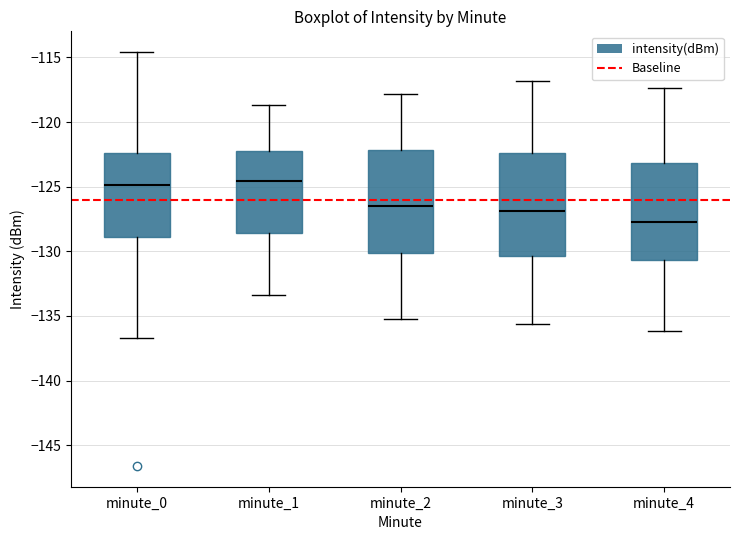

Reading left to right, transcribe this box plot: for each box, give where its median line is, the range the box spans, and where its two whiskers end, as read against the y-axis. The values are not printed on the chart, so give them approximately, as read against the axis.

minute_0: median -125.0, box -129.0 to -122.5, whiskers -136.5 to -114.5
minute_1: median -124.5, box -128.5 to -122.0, whiskers -133.5 to -118.5
minute_2: median -126.5, box -130.0 to -122.0, whiskers -135.0 to -118.0
minute_3: median -127.0, box -130.5 to -122.5, whiskers -135.5 to -117.0
minute_4: median -127.5, box -130.5 to -123.0, whiskers -136.0 to -117.5